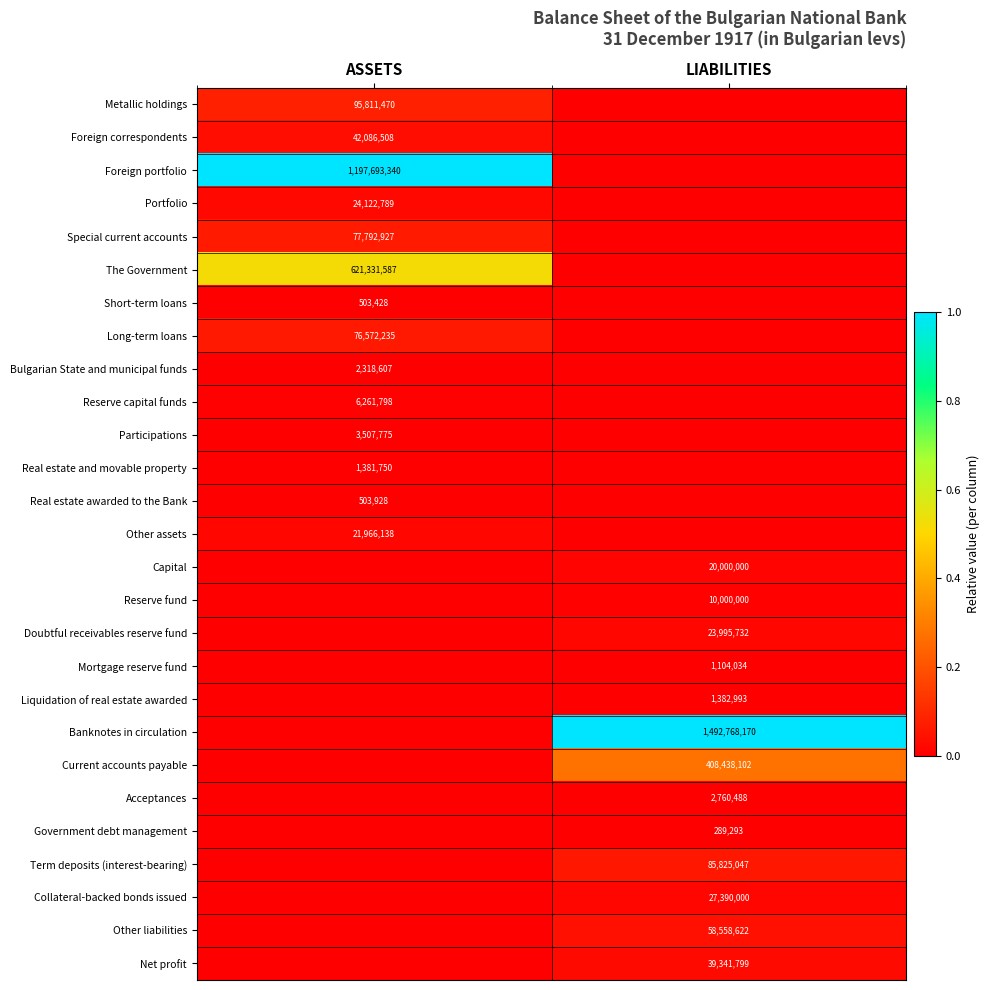

Is it true that Other assets equals 21966138 at ASSETS?

True